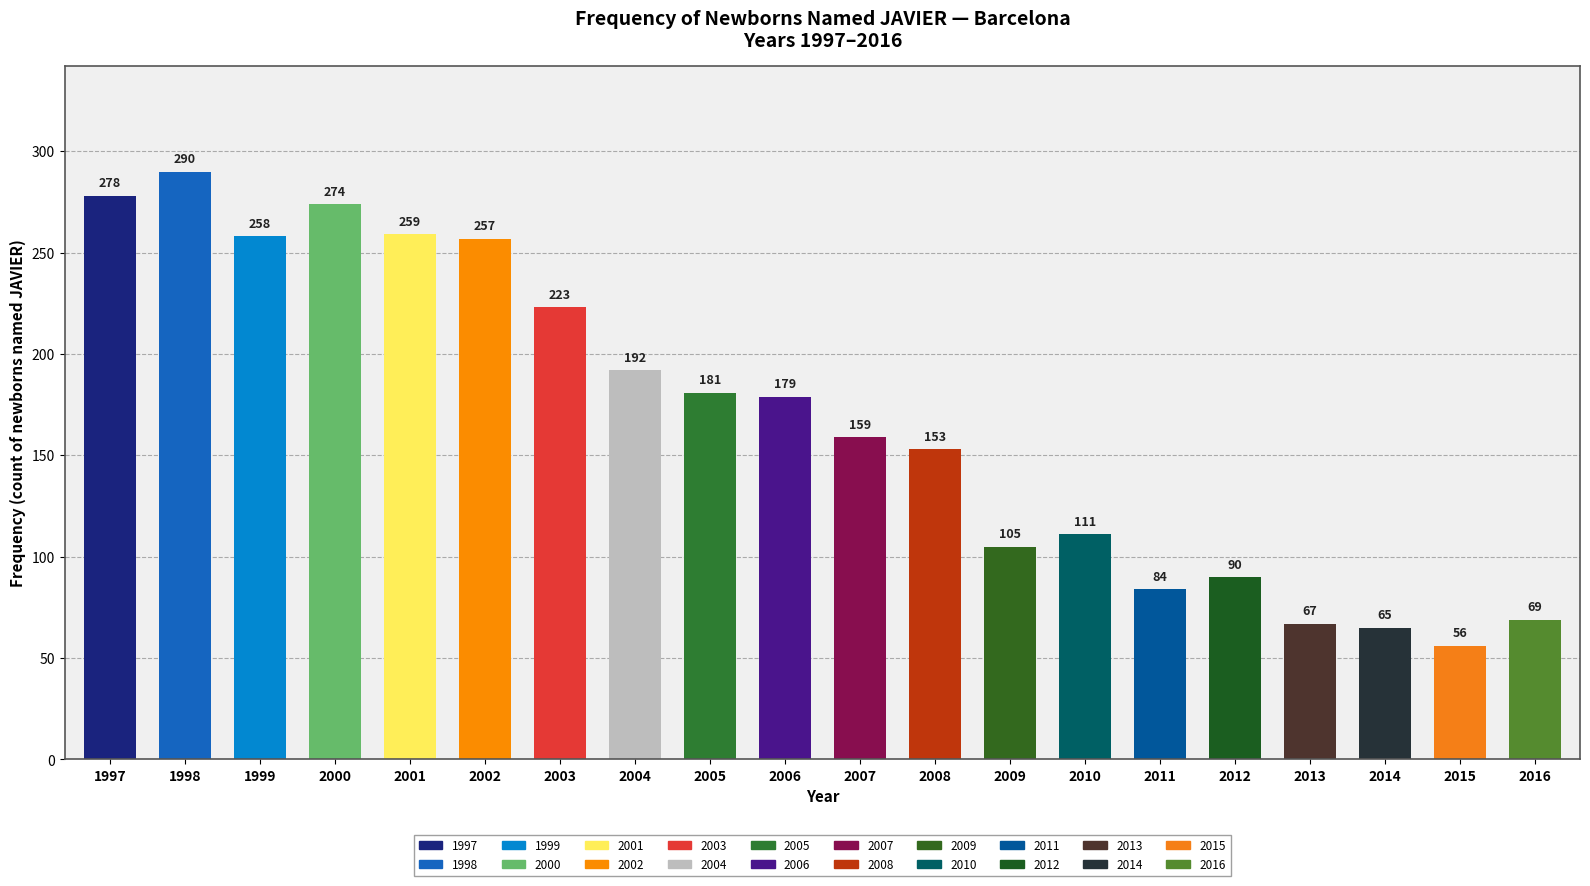

How many bars are there in total?

20